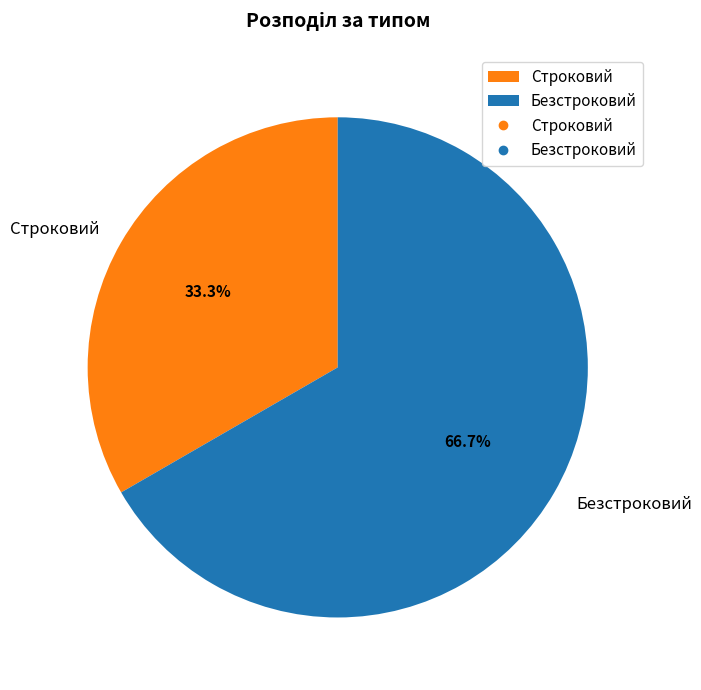

How much of the chart is everything except Безстроковий?

33.3%